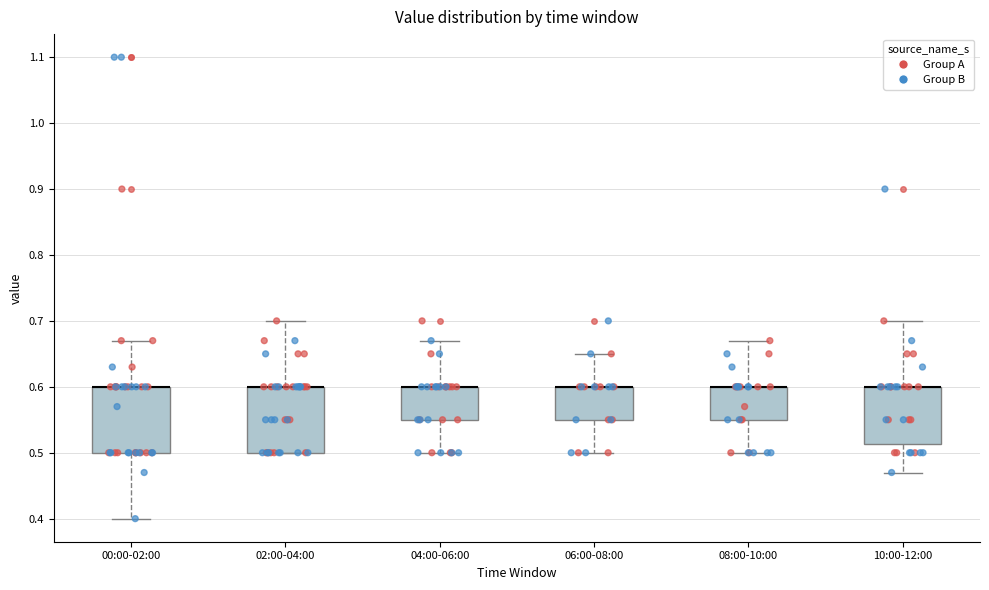

Reading left to right, transcribe this box plot: for each box, give where its median line is, the range the box spans, and where its two whiskers end, as read against the y-axis. The values are not printed on the chart, so give them approximately, as read against the axis.

00:00-02:00: median 0.60 (drawn on the box's upper edge), box 0.50 to 0.60, whiskers 0.40 to 0.67
02:00-04:00: median 0.60 (drawn on the box's upper edge), box 0.50 to 0.60, whiskers 0.50 to 0.70
04:00-06:00: median 0.60 (drawn on the box's upper edge), box 0.55 to 0.60, whiskers 0.50 to 0.67
06:00-08:00: median 0.60 (drawn on the box's upper edge), box 0.55 to 0.60, whiskers 0.50 to 0.65
08:00-10:00: median 0.60 (drawn on the box's upper edge), box 0.55 to 0.60, whiskers 0.50 to 0.67
10:00-12:00: median 0.60 (drawn on the box's upper edge), box 0.51 to 0.60, whiskers 0.47 to 0.70